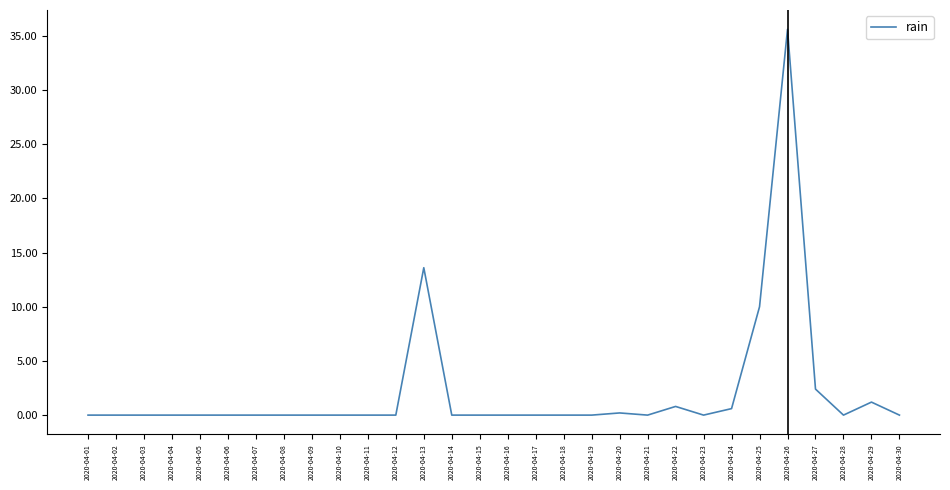

The chart shows a value of 0.0 at 2020-04-23. True or false?

True